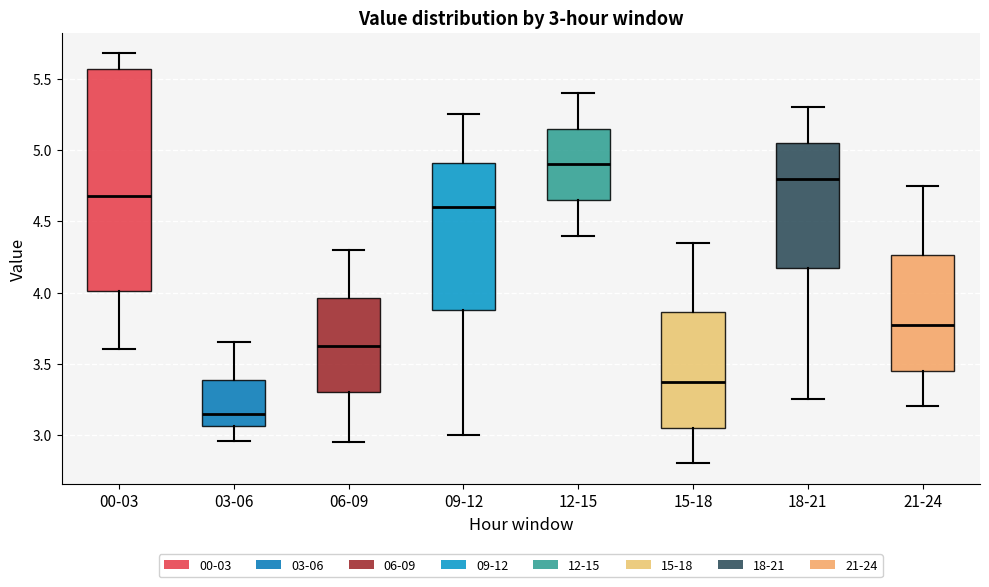

Comparing the boxes themselves (not the whiskers), which one is the tallest?

00-03